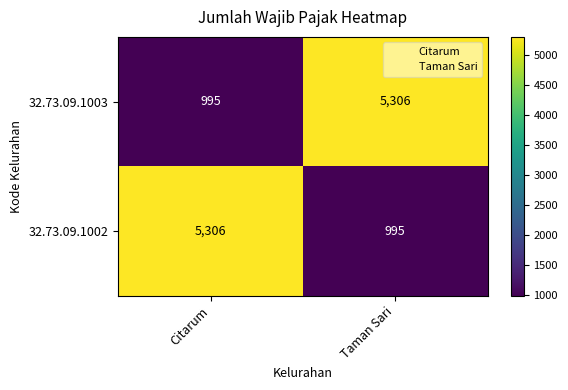

Is the value of 32.73.09.1002 at Taman Sari greater than the value of 32.73.09.1003 at Taman Sari?

No